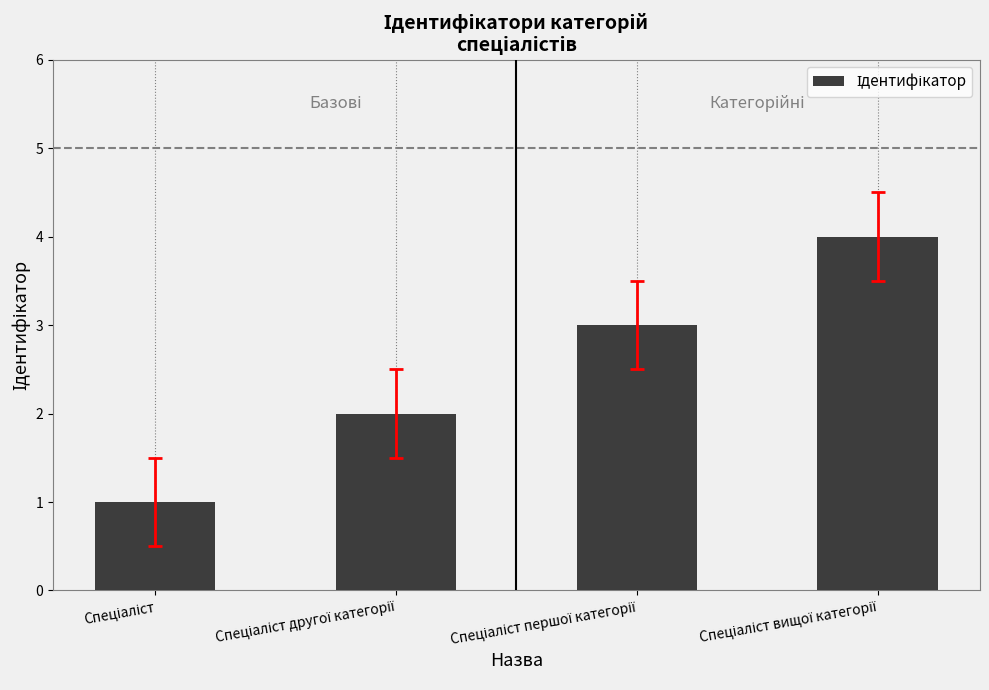

What is the difference between the maximum and minimum values?

3